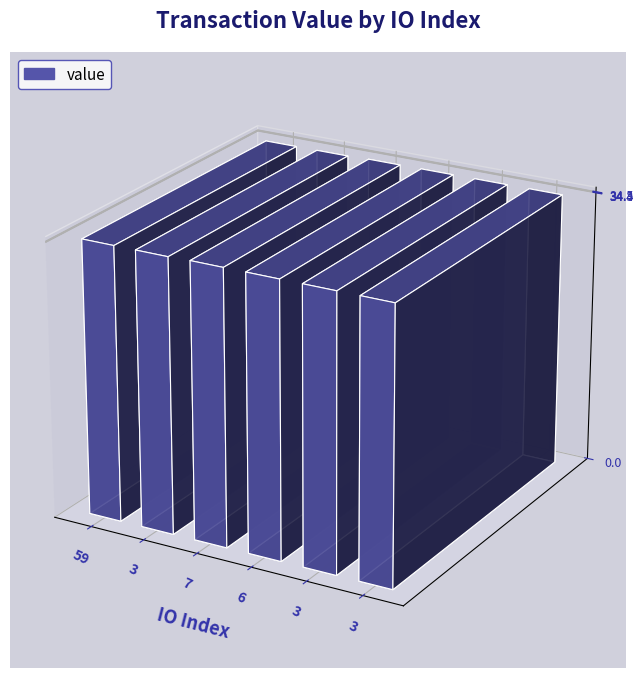

Are the bars grouped side by side (vs. stacked)?

No